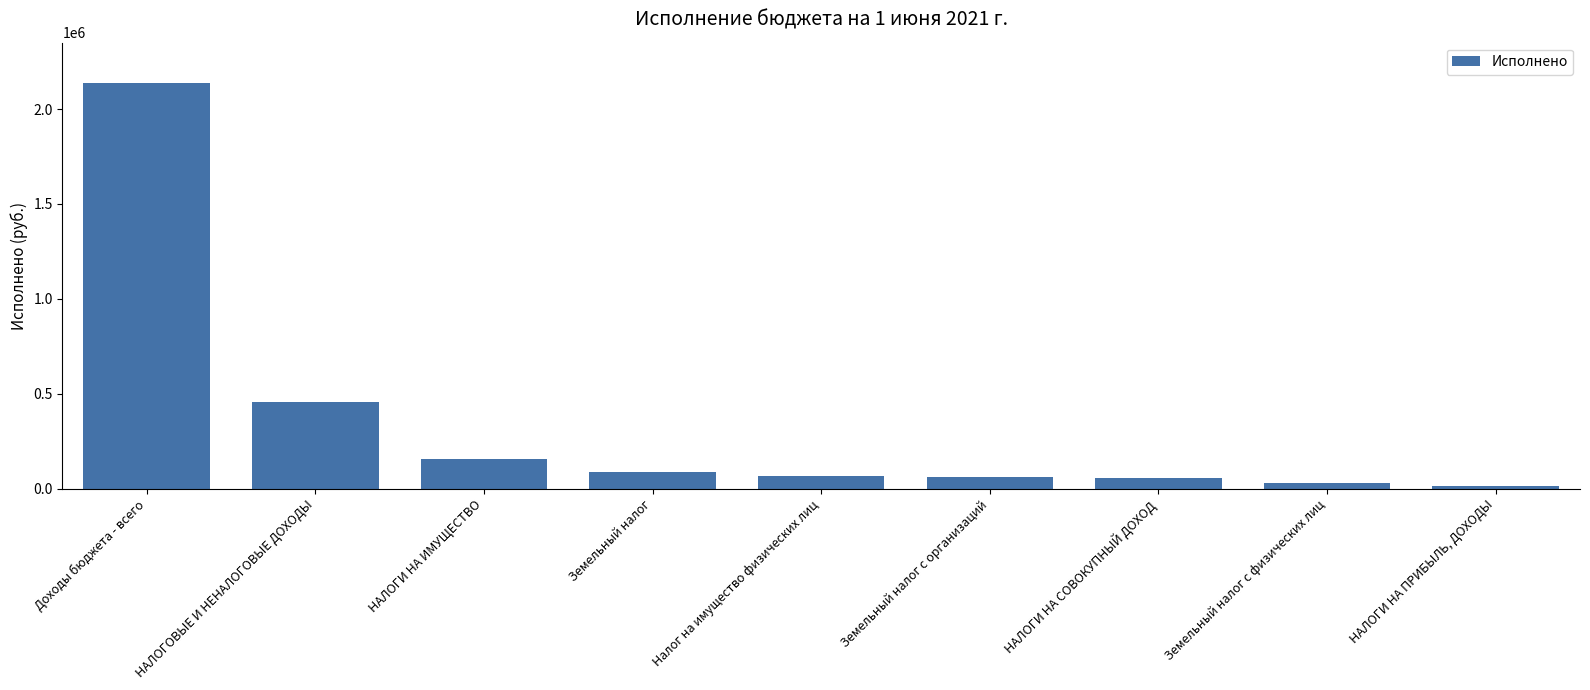

How many bars are there in total?

9